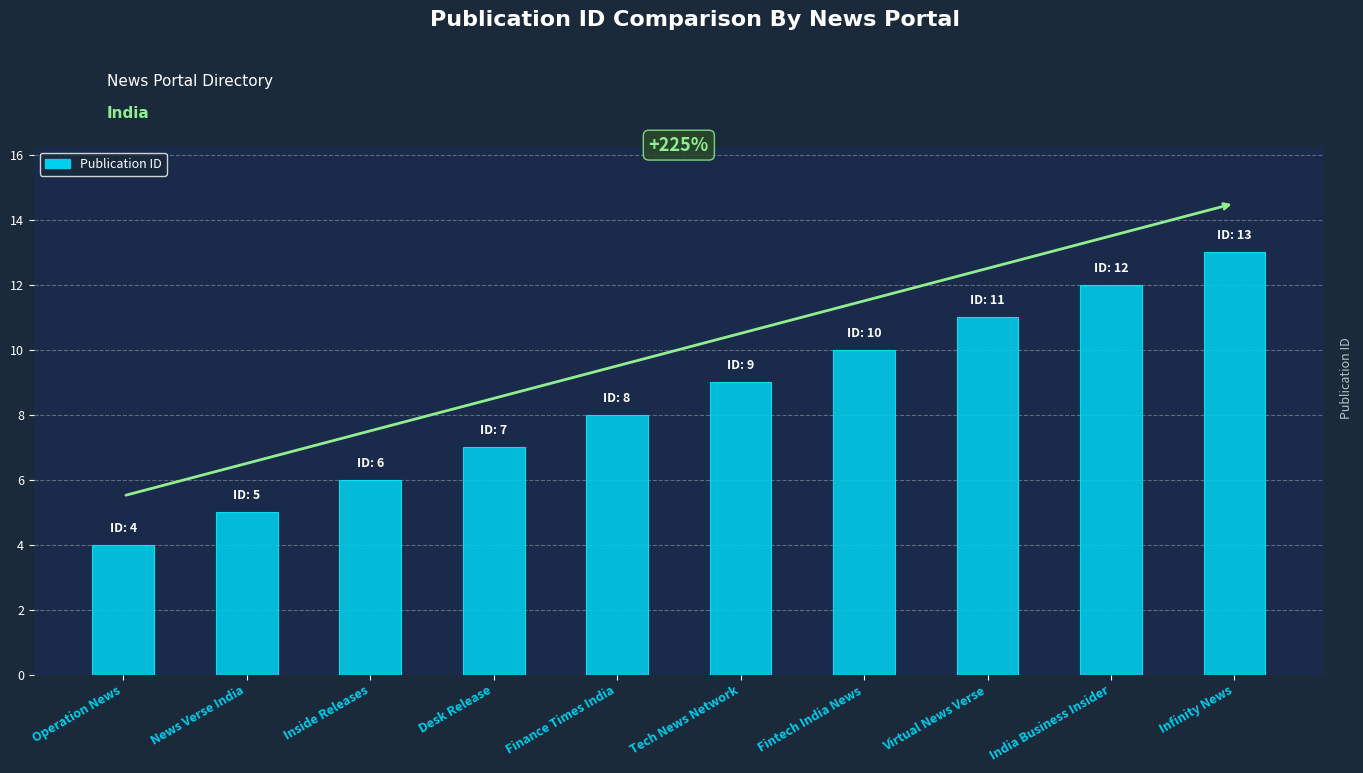

Count the values in the range 6 to 11.

6